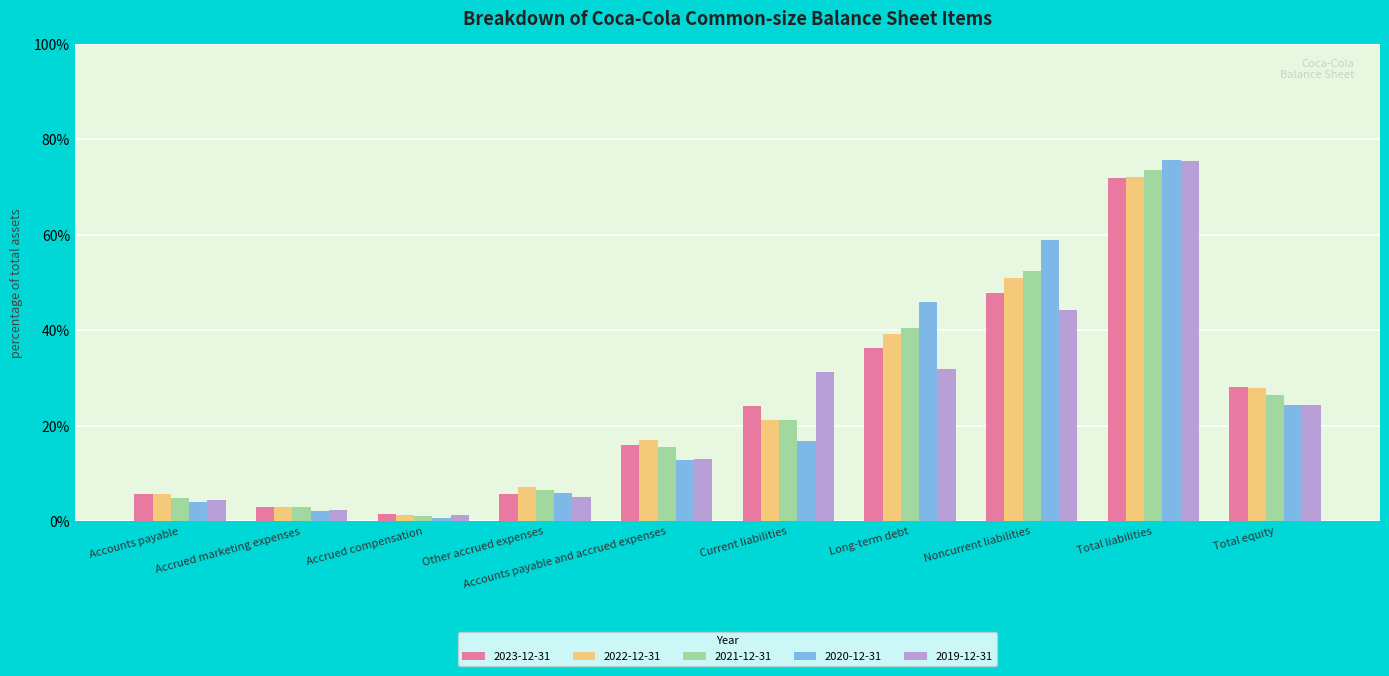

How many bars are there in total?

50